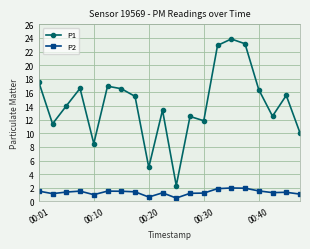

True or false: P1 and P2 intersect in this chart.

False